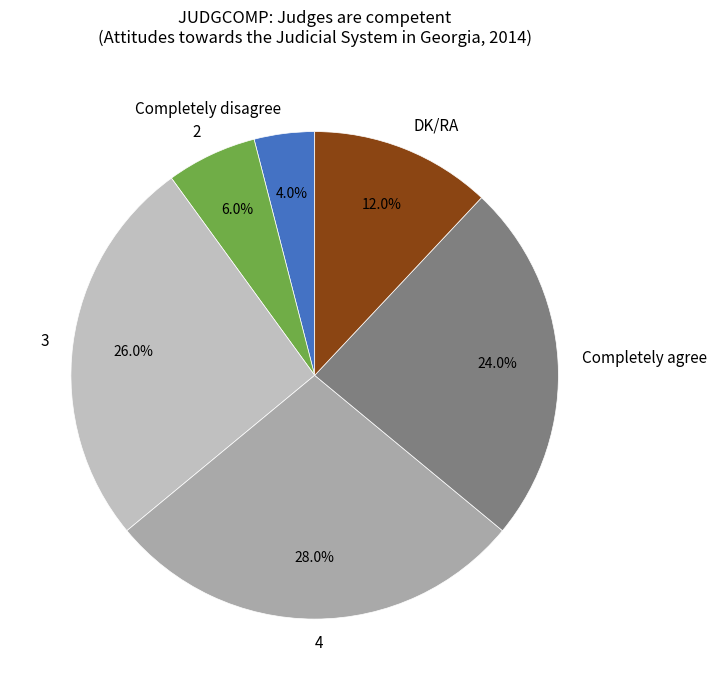

How many segments does this pie chart have?

6